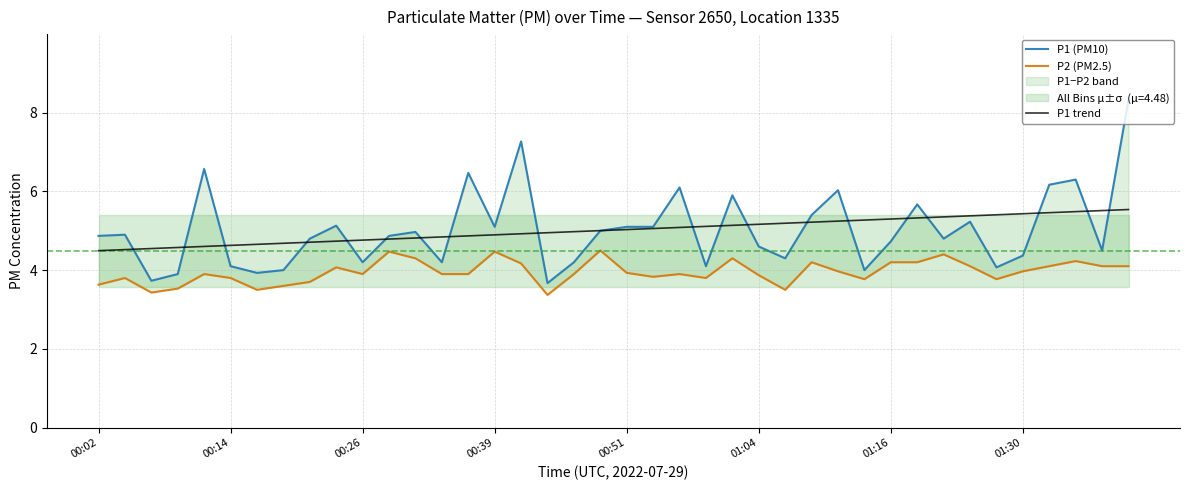

At which category does the chart reach its minimum across all series?

17